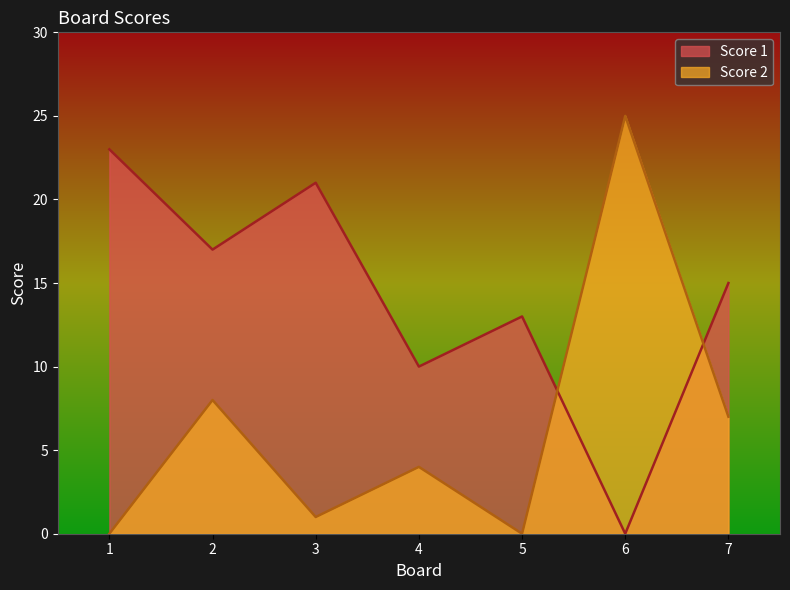

Which has a higher value, 6 or 1?

1